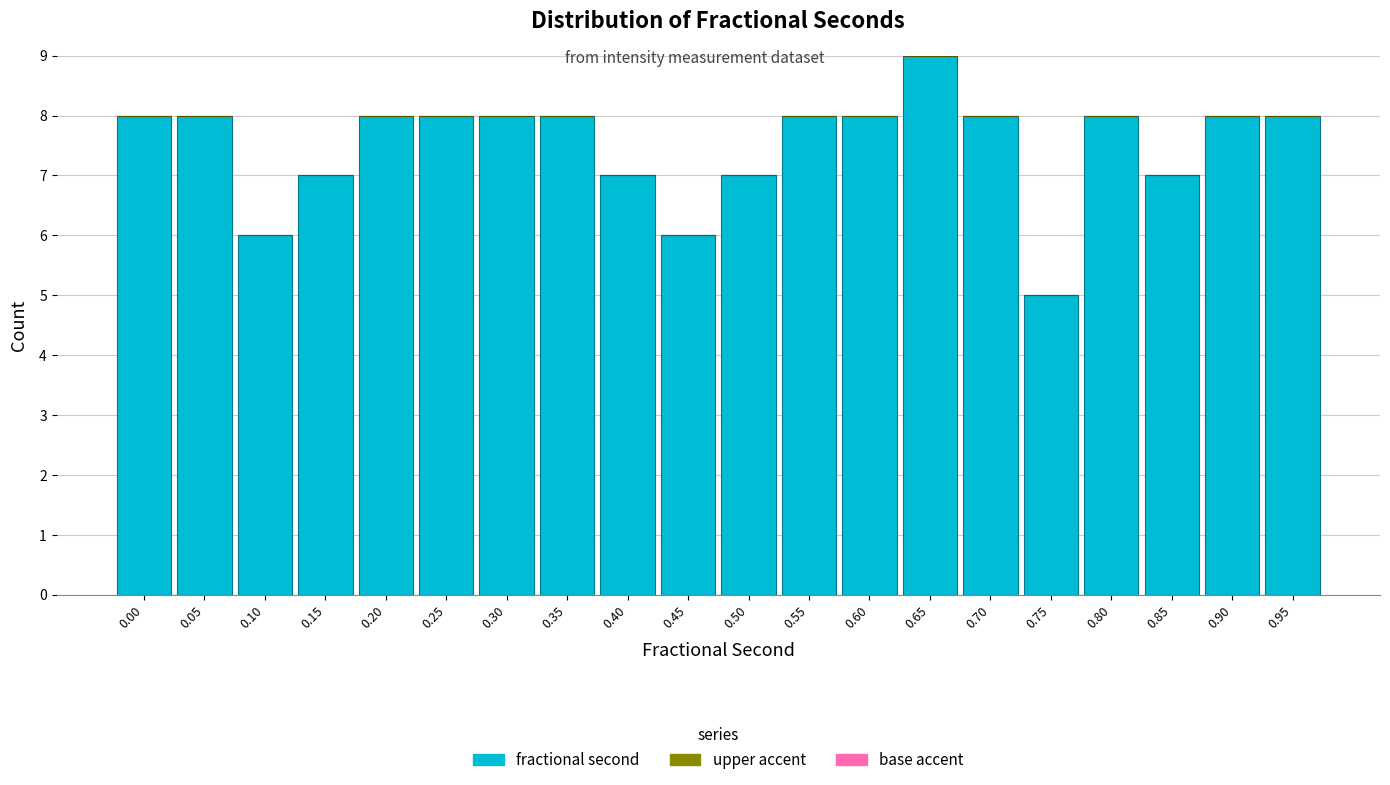

Reading right to left, extract all data points from this chart.

0.95=8	0.90=8	0.85=7	0.80=8	0.75=5	0.70=8	0.65=9	0.60=8	0.55=8	0.50=7	0.45=6	0.40=7	0.35=8	0.30=8	0.25=8	0.20=8	0.15=7	0.10=6	0.05=8	0.00=8